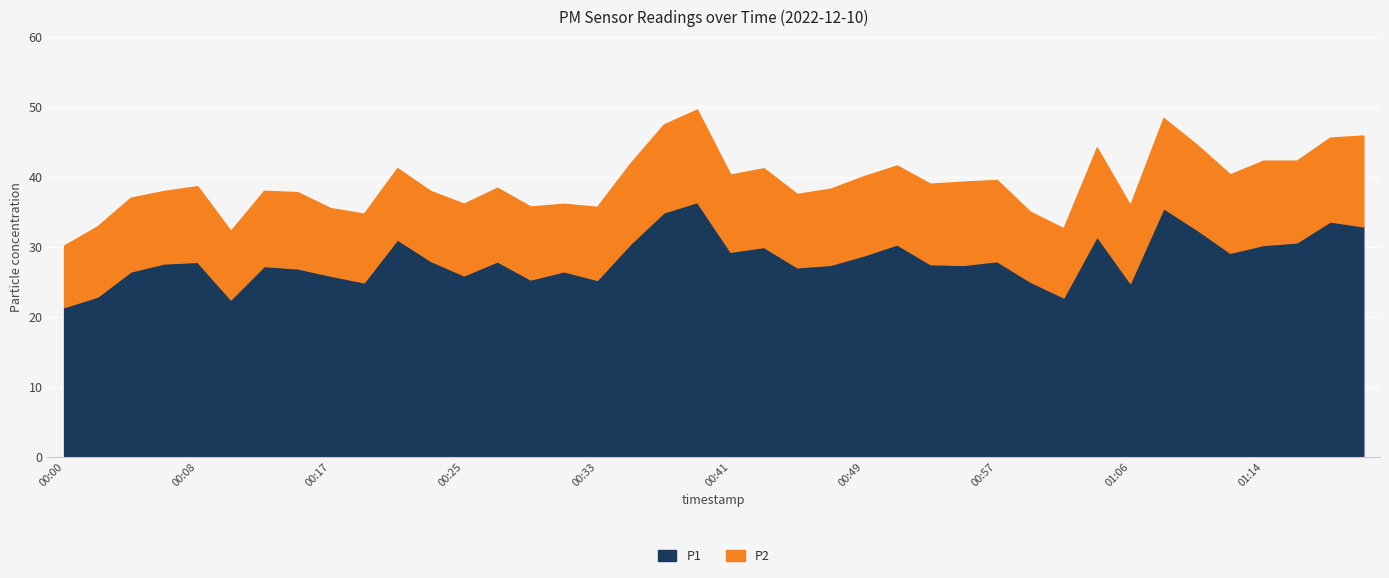

Count the number of categories in the chart.

40